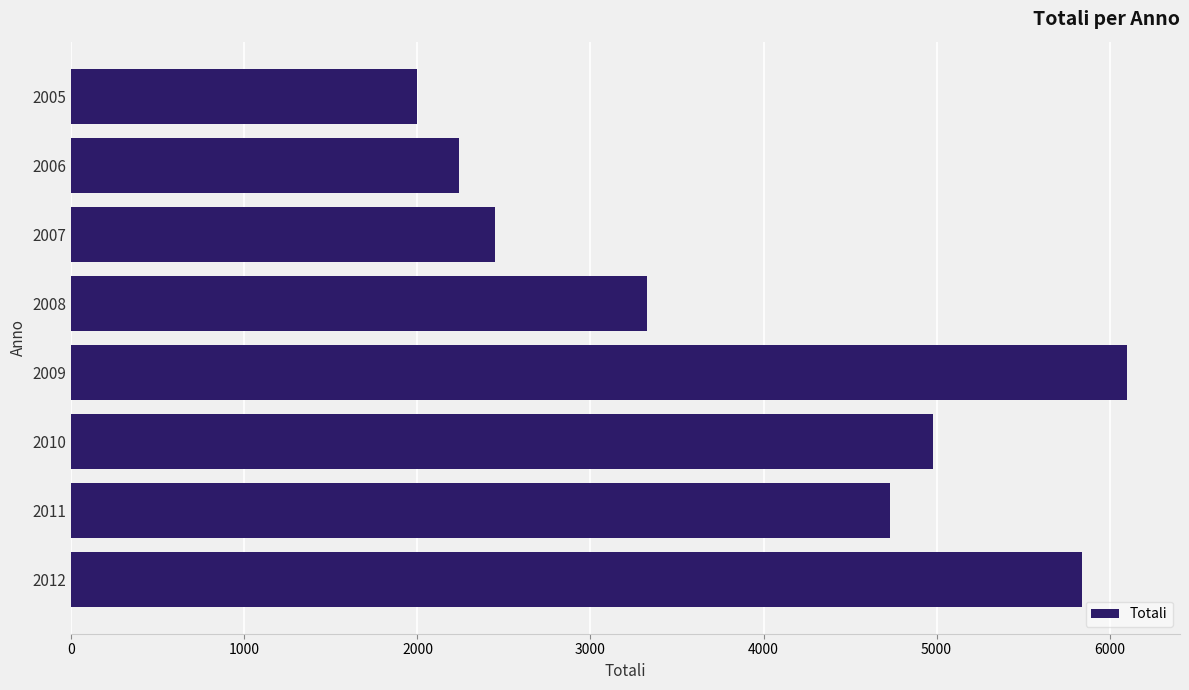

Approximately how many times larger is the value at 2010 compared to 2009?

0.8